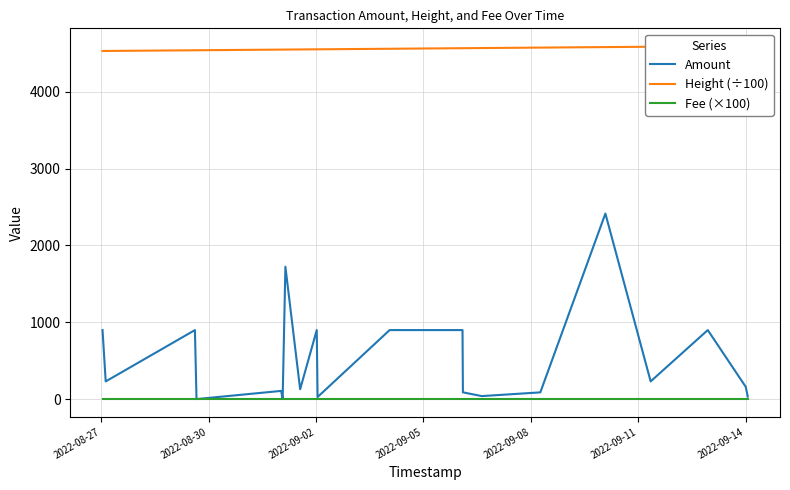

Is it true that Height (÷100) equals 4573.6 at 2022-09-11?

True